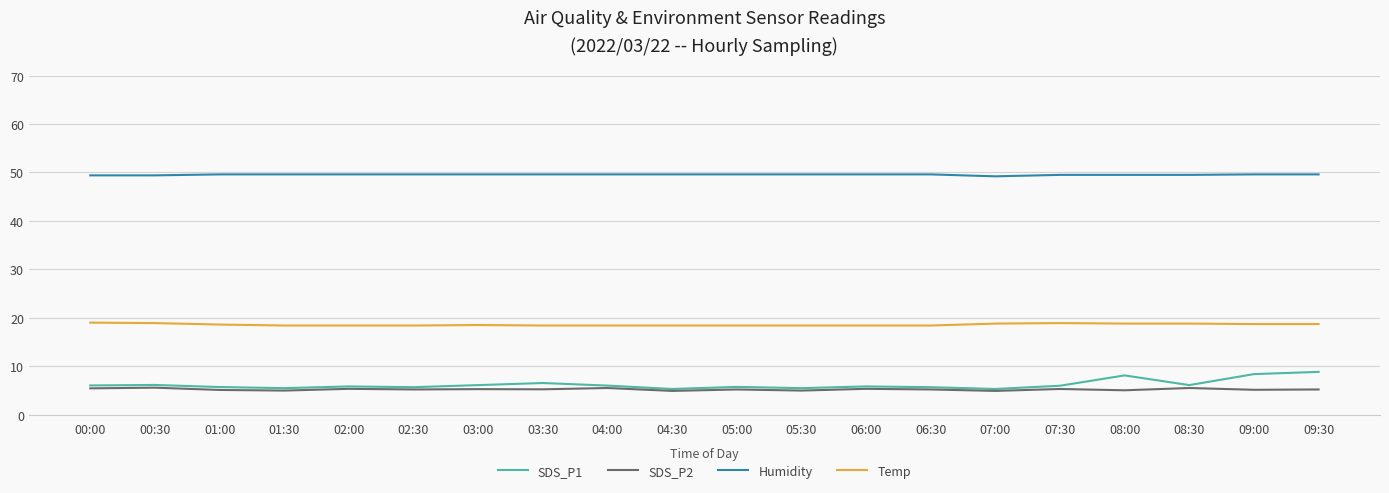

What is the highest value of the SDS_P2 series?

5.6